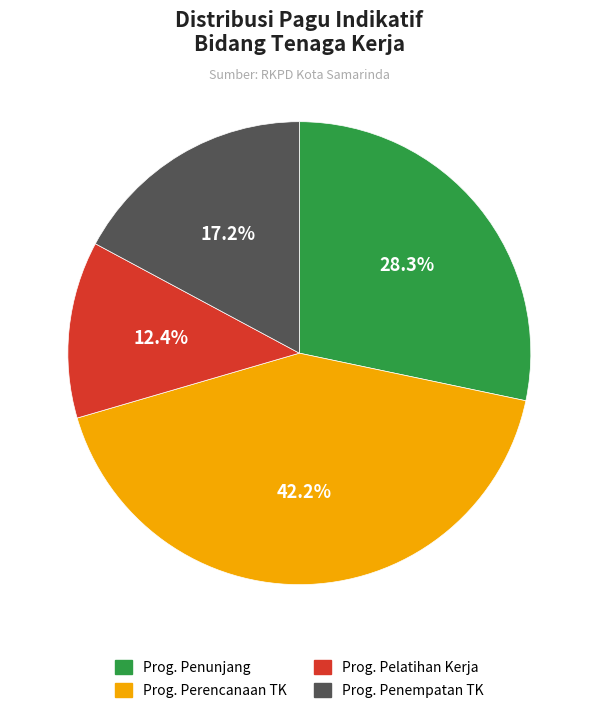

What is the smallest slice in the pie chart?

Prog. Pelatihan Kerja